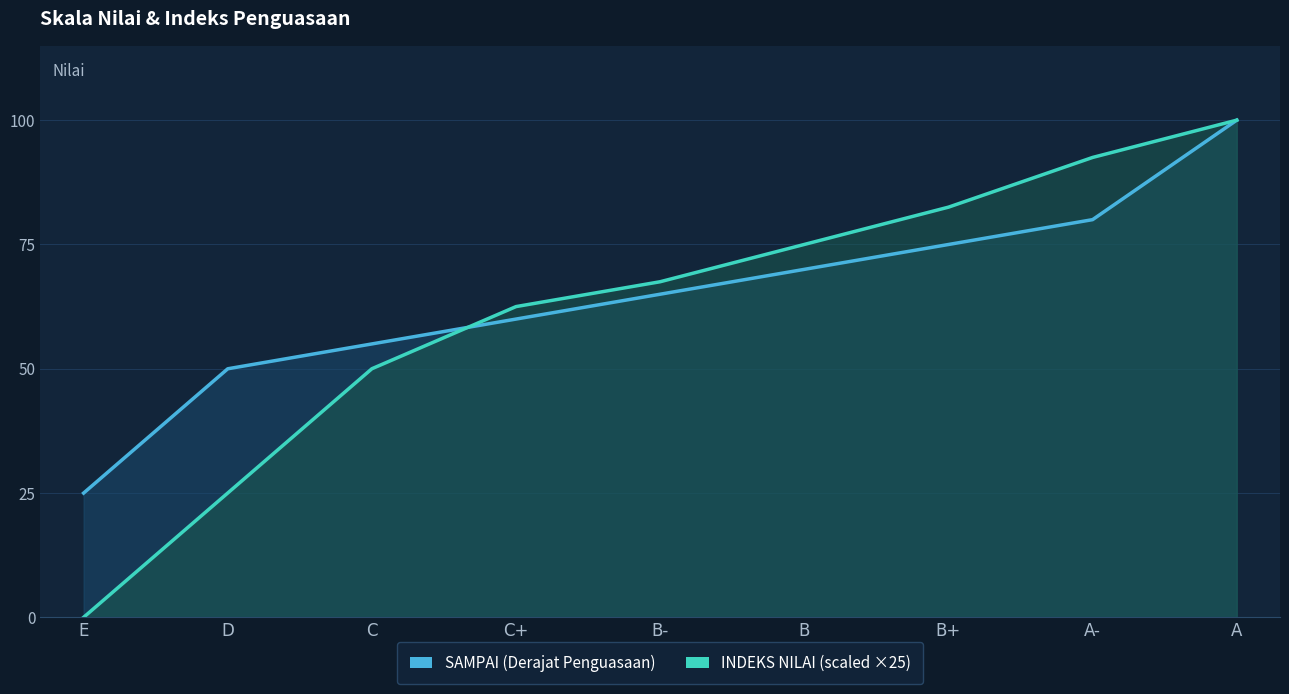

Is the value of INDEKS NILAI (scaled ×25) at B greater than the value of SAMPAI (Derajat Penguasaan) at C+?

Yes